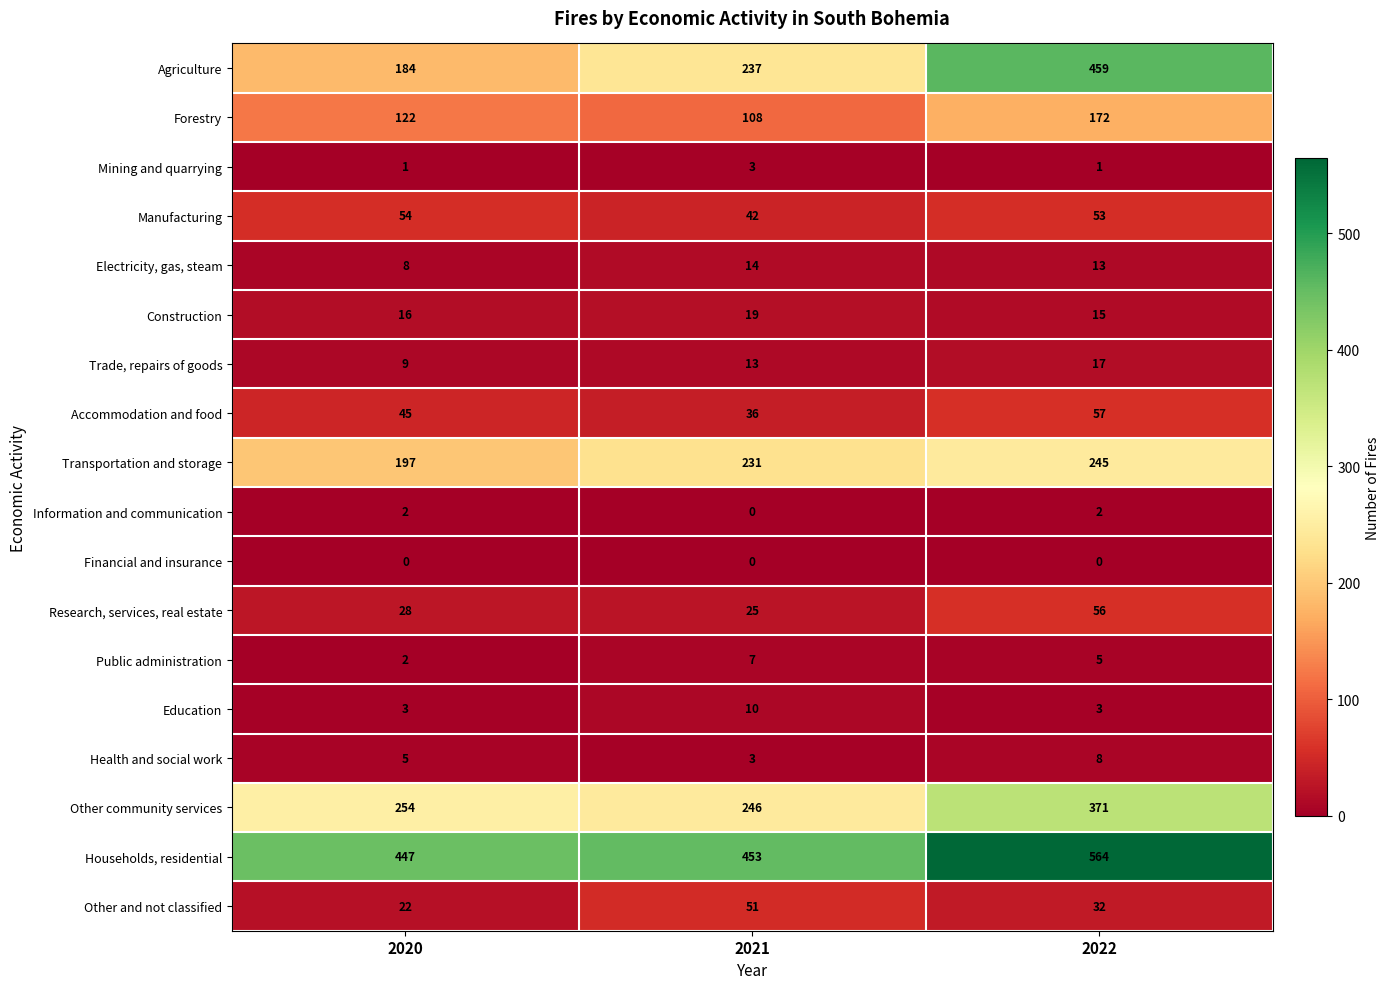

Where is Manufacturing nearest to the value 48?

2022